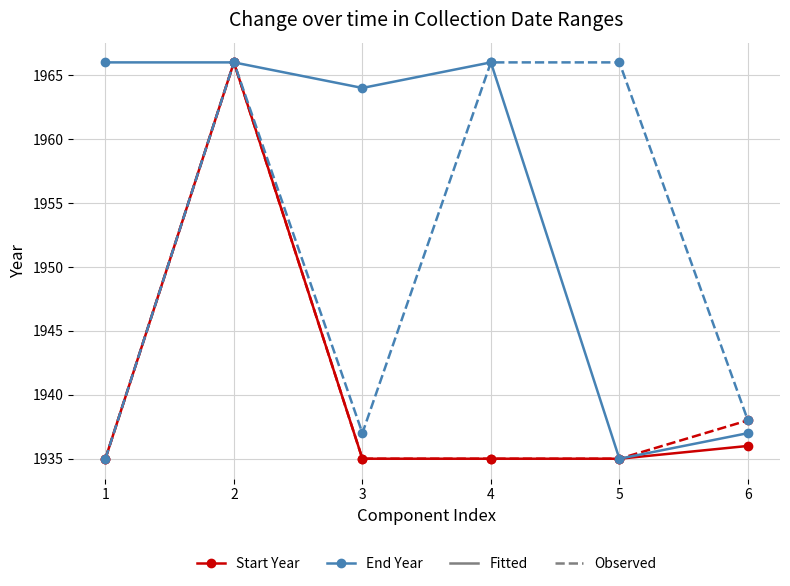

How many lines are shown in the chart?

4